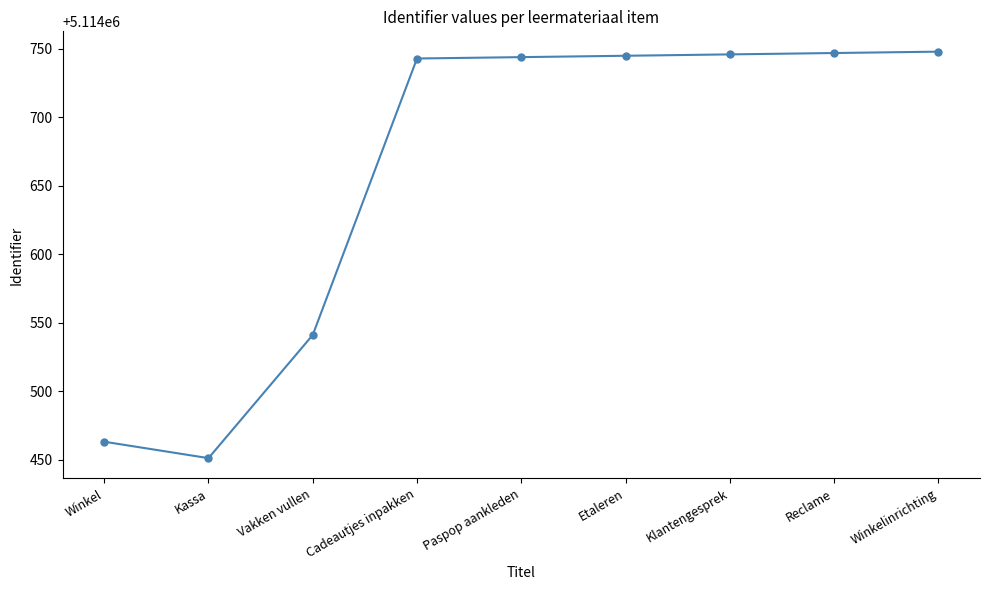

What is the greatest value displayed?

5114748